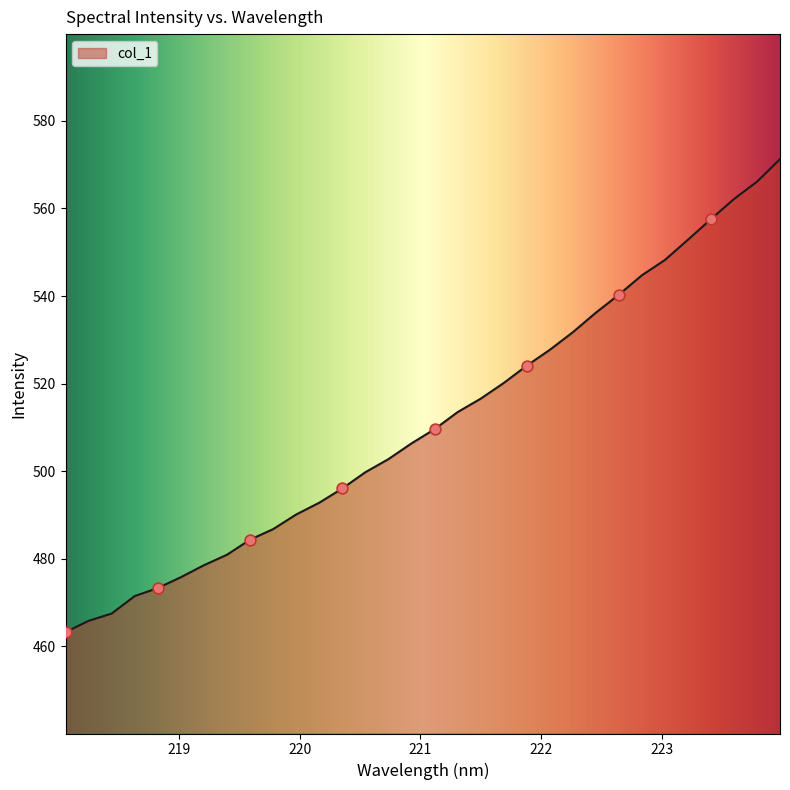

What is the smallest value displayed?

463.2